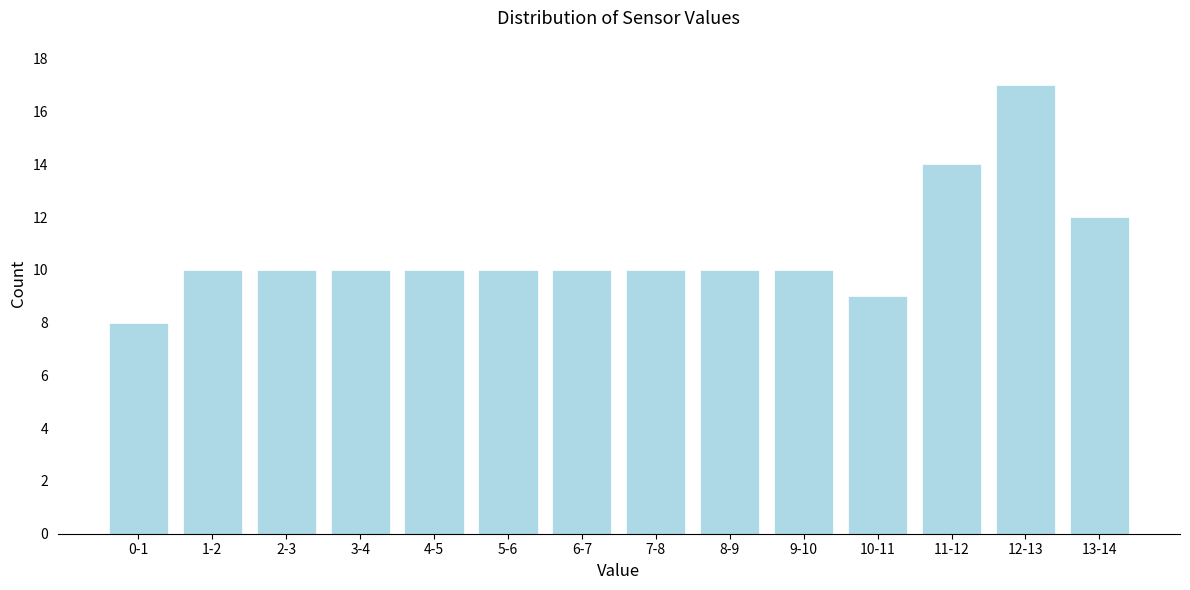

Reading right to left, what are all the values shown in this chart?

13-14=12	12-13=17	11-12=14	10-11=9	9-10=10	8-9=10	7-8=10	6-7=10	5-6=10	4-5=10	3-4=10	2-3=10	1-2=10	0-1=8